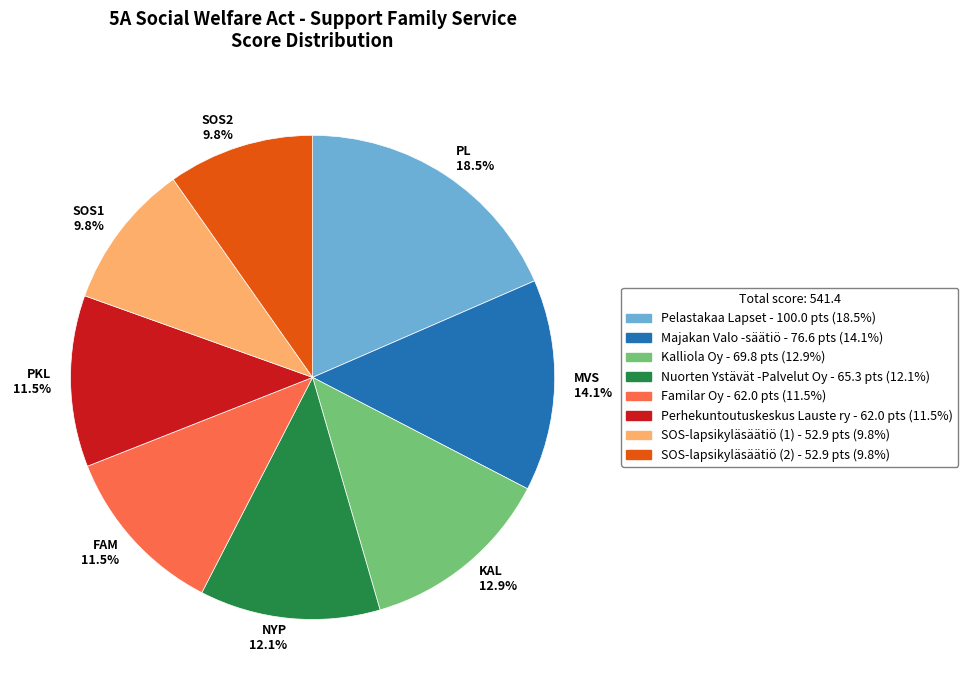

Is NYP 12.1% the majority of the pie?

No